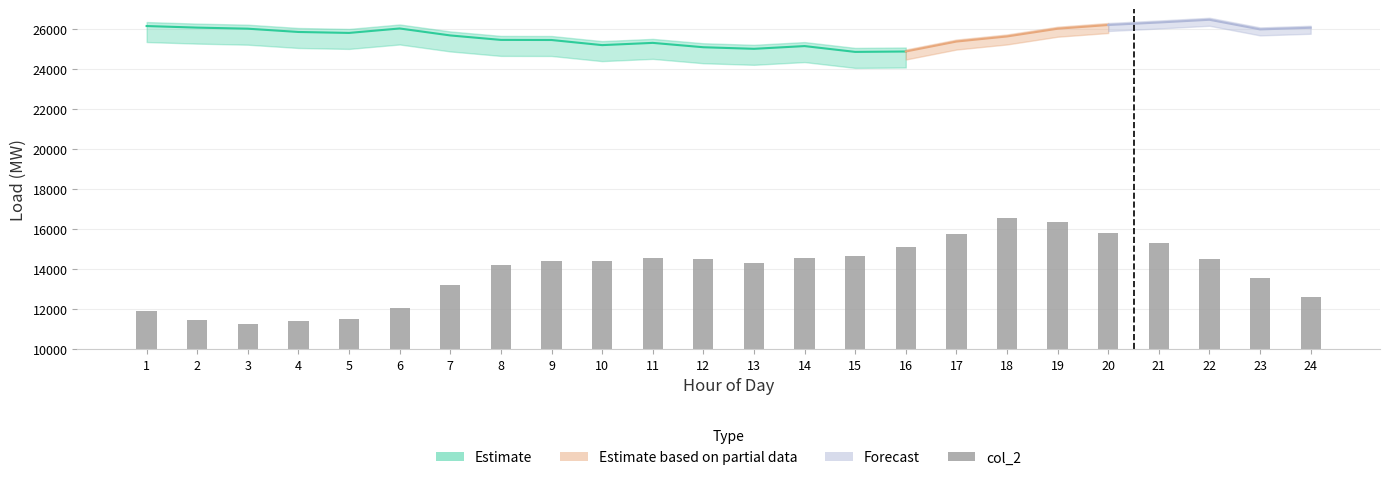

Rank the categories by value from highest to lowest.

18, 19, 20, 17, 21, 16, 15, 11, 14, 22, 12, 9, 10, 13, 8, 23, 7, 24, 6, 1, 5, 2, 4, 3